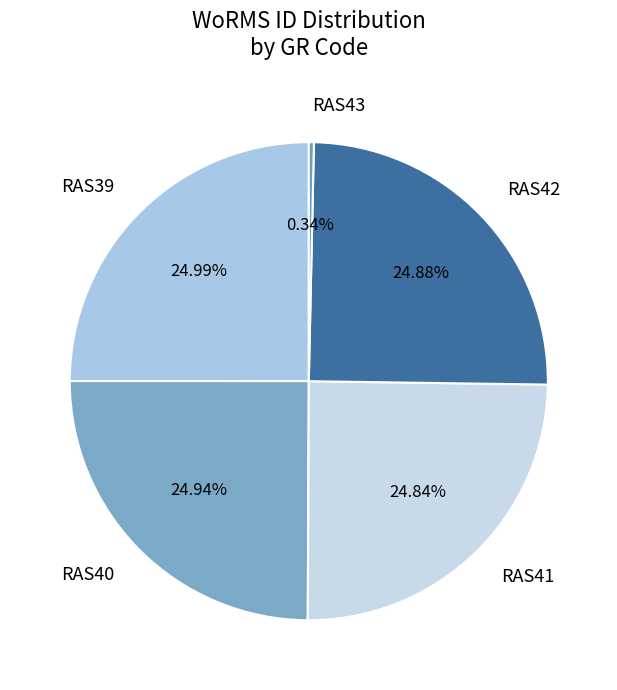

How many segments does this pie chart have?

5